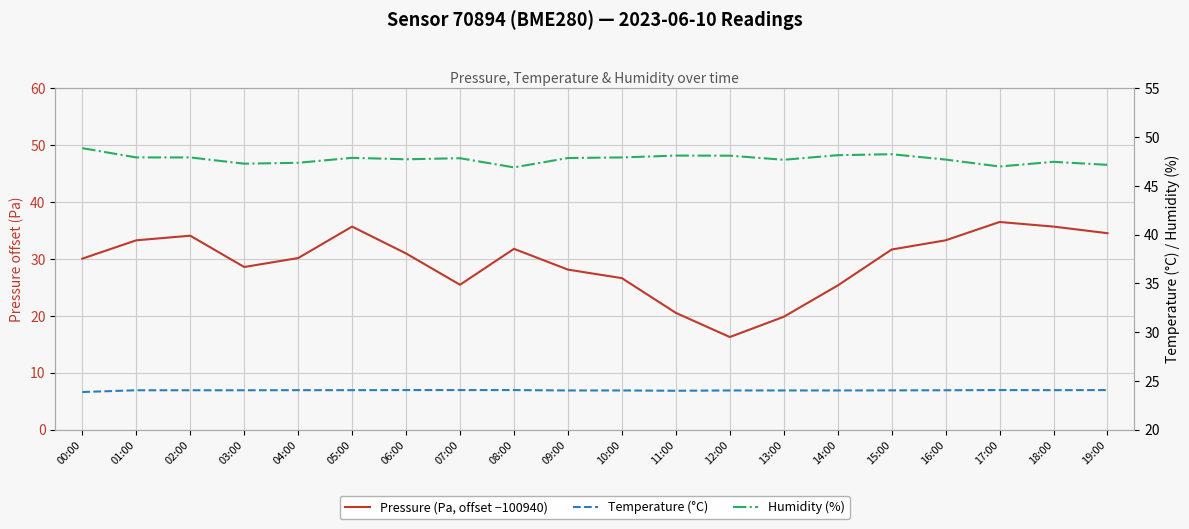

The value of Pressure (Pa, offset −100940) at 00:00 is 49.8. True or false?

False